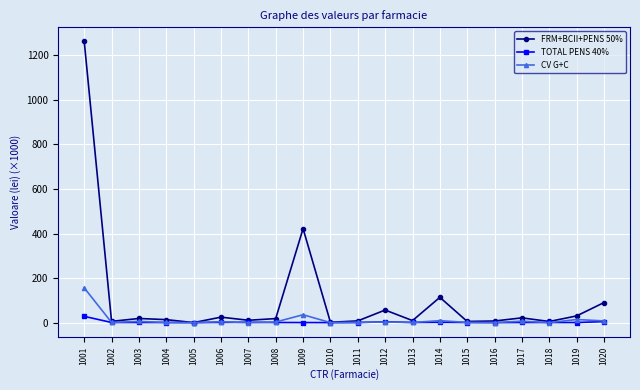

How many data points in CV G+C are above 2?

10